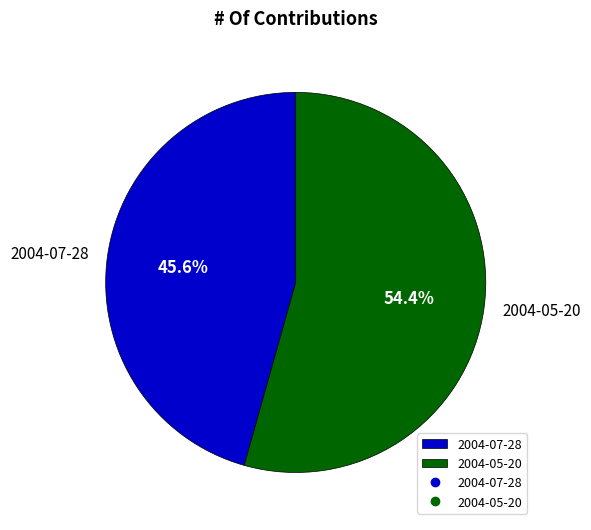

To the nearest percent, what is the combined percentage of 2004-07-28 and 2004-05-20?

100%